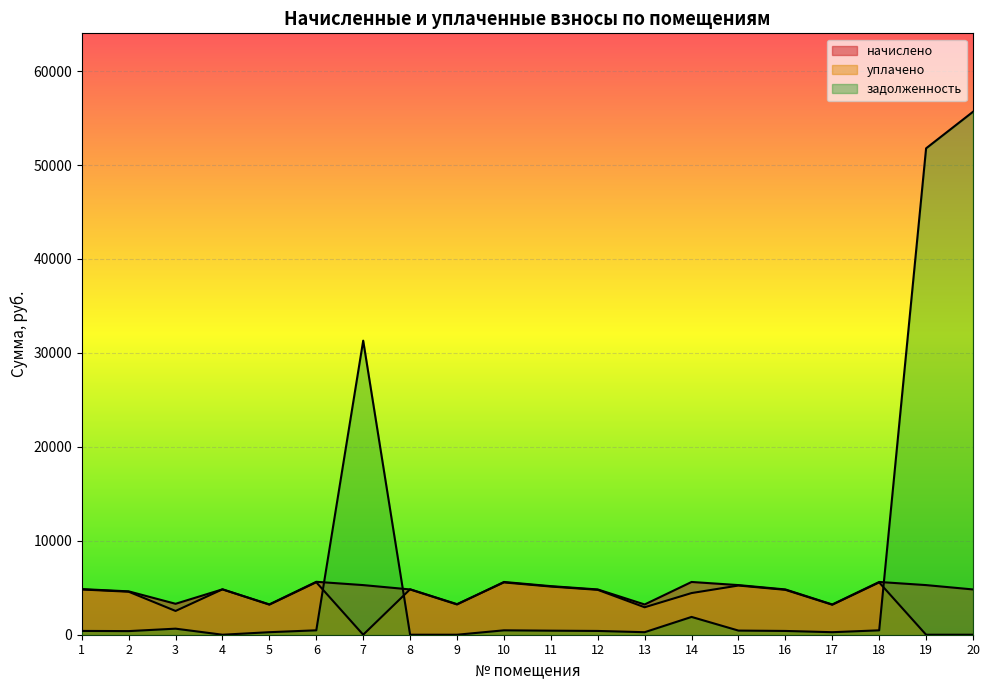

How many lines are shown in the chart?

3